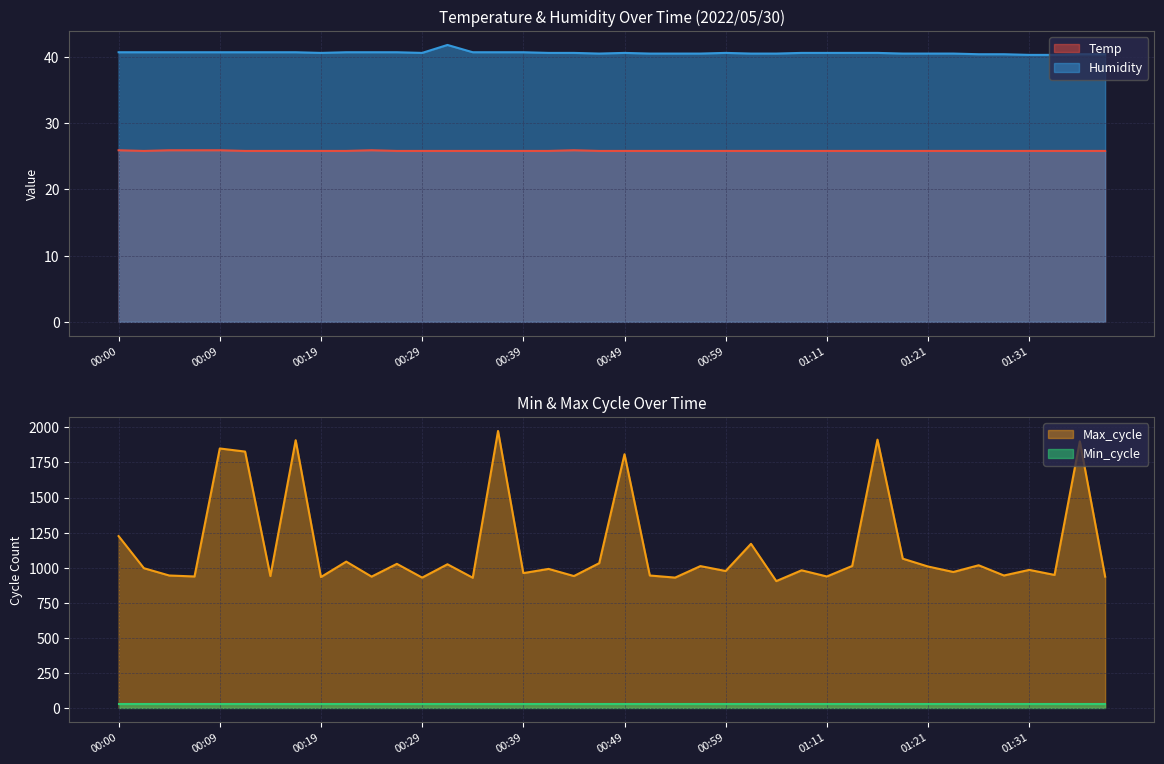

Is it true that Humidity equals 40.6 at 01:11?

True